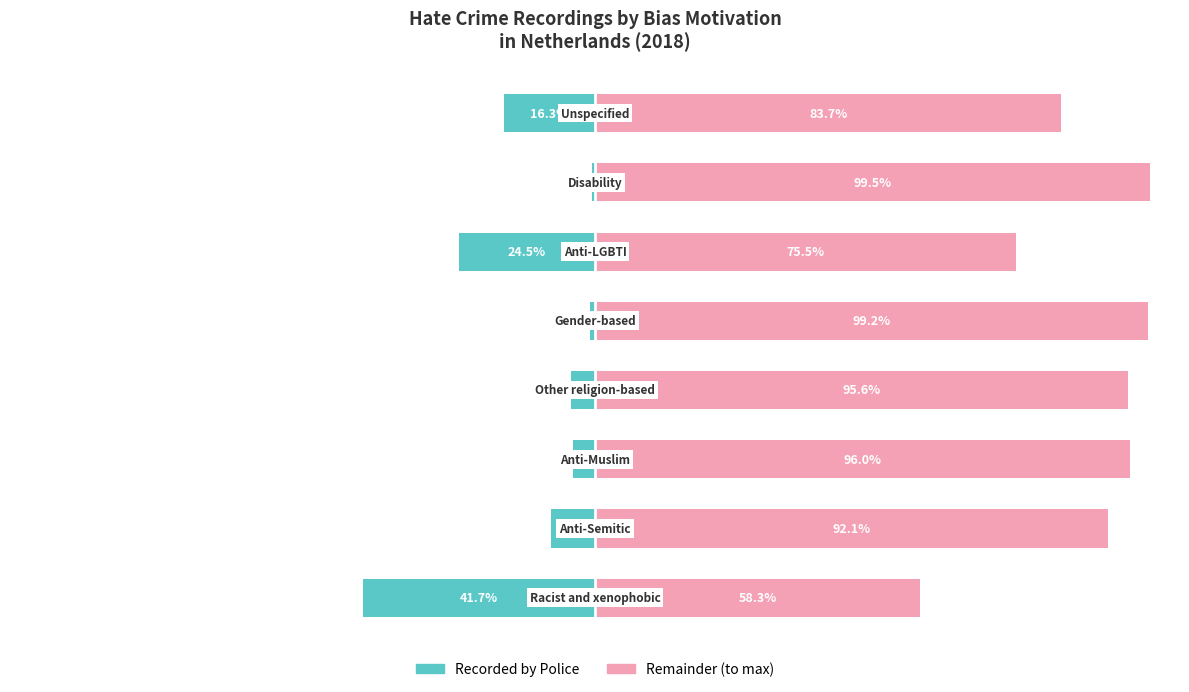

How many values in the Remainder series exceed 95?

4